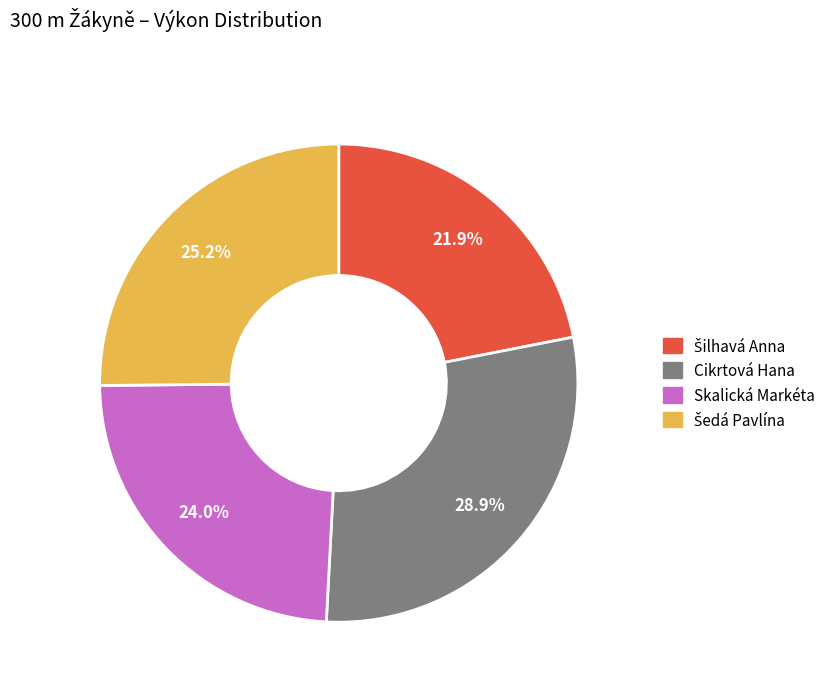

Is there any slice that represents more than half of the pie?

No